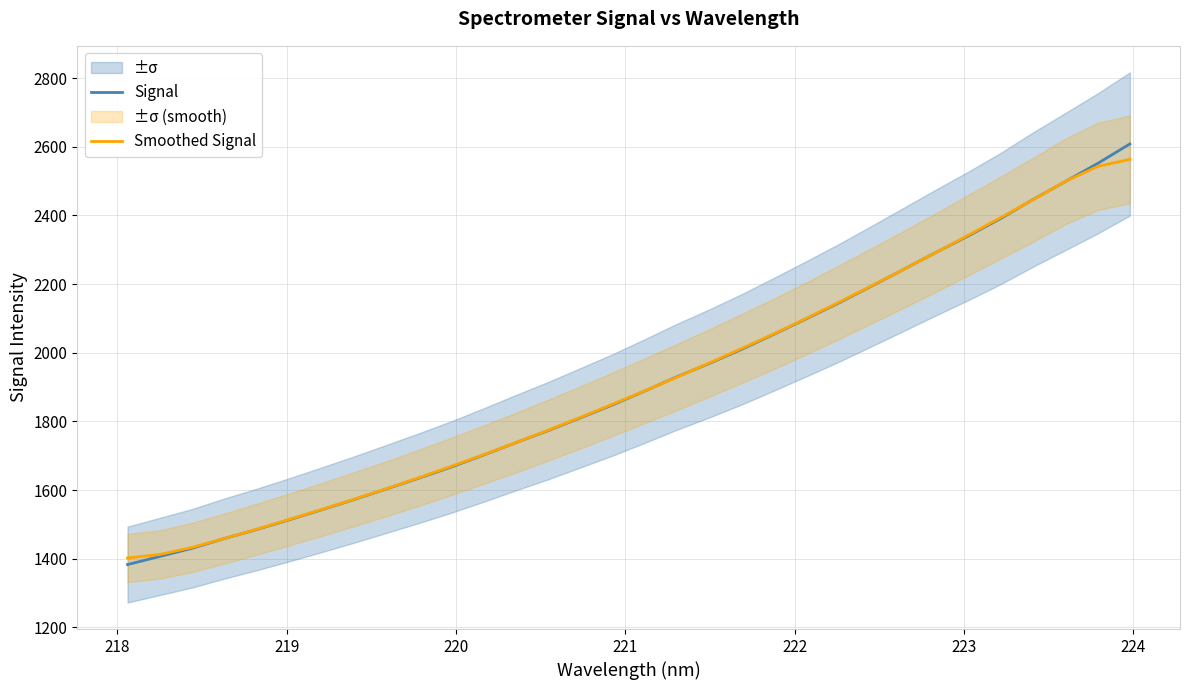

What is the value of the Signal point at the 12th from the left?

1701.8